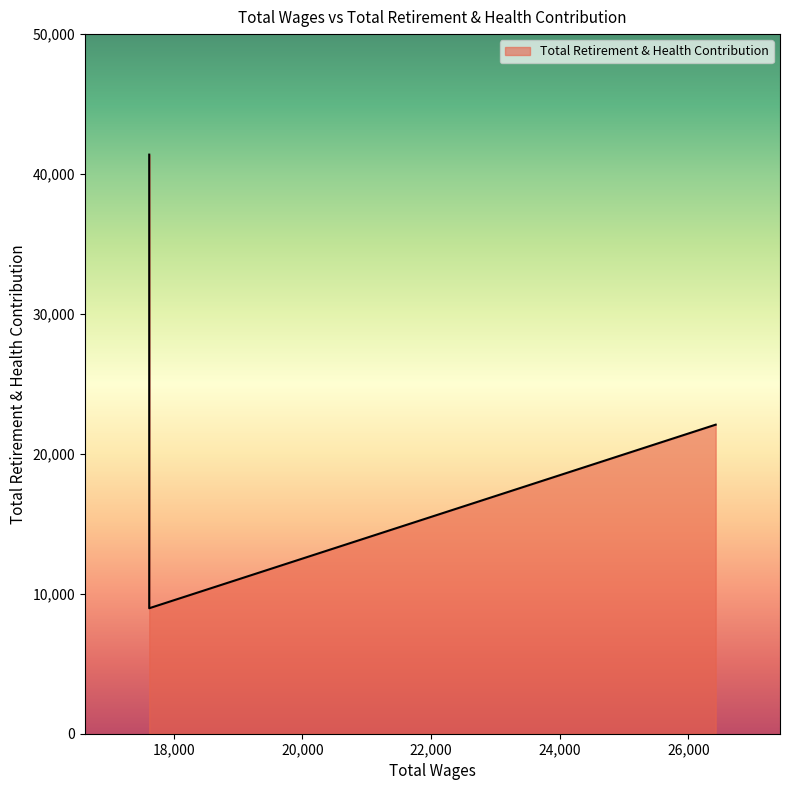

Count the number of values greater than 20004.

3